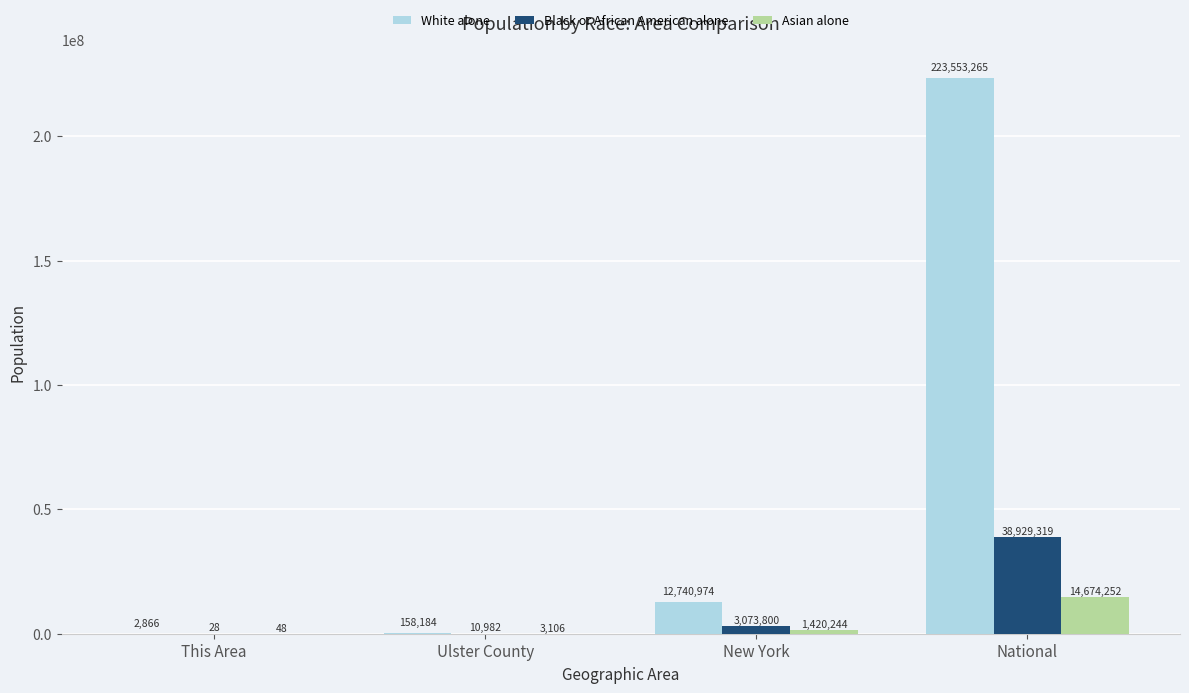

Is it true that Black or African American alone equals 3073800 at New York?

True